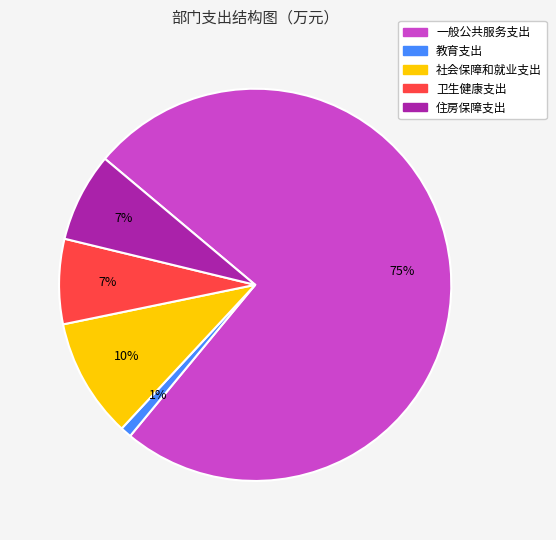

Which category has the smallest portion of the pie?

教育支出